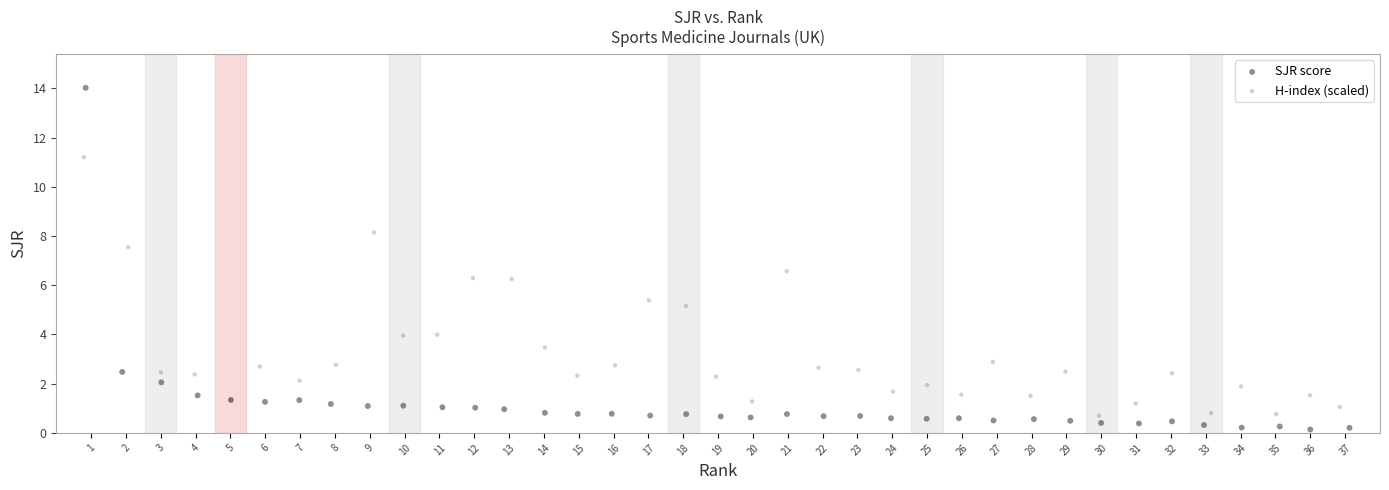

Which series reaches the minimum Y coordinate?

SJR score